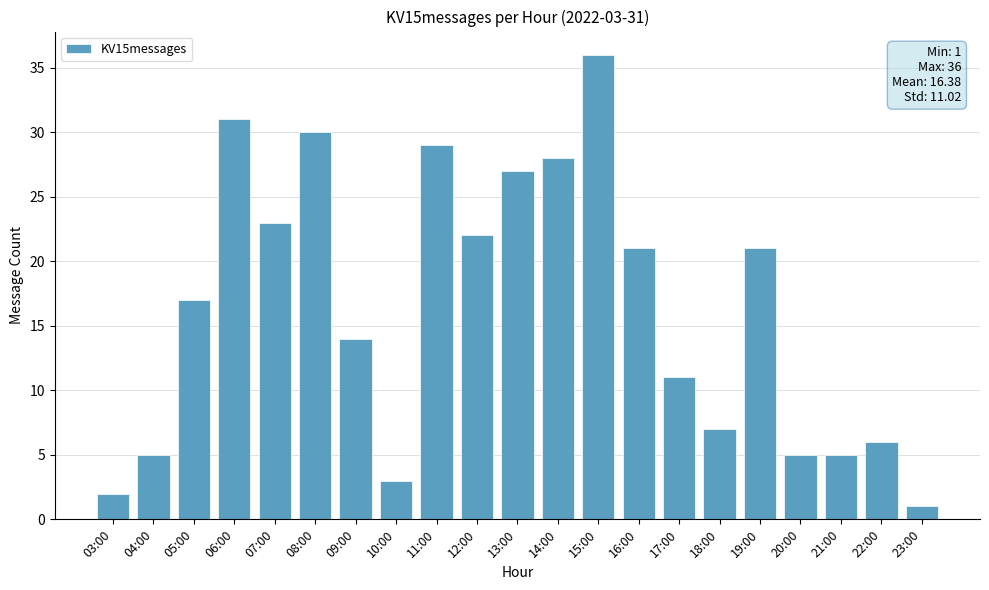

Is it true that the value at 12:00 is 10?

False